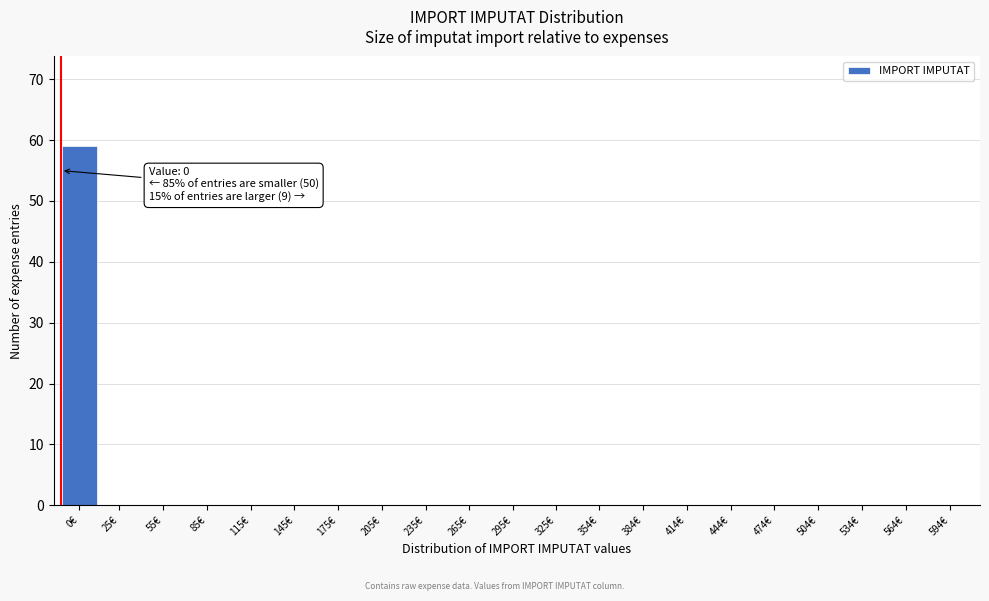

Reading left to right, transcribe all the data shown in this chart.

0€=59	25€=0	55€=0	85€=0	115€=0	145€=0	175€=0	205€=0	235€=0	265€=0	295€=0	325€=0	354€=0	384€=0	414€=0	444€=0	474€=0	504€=0	534€=0	564€=0	594€=0